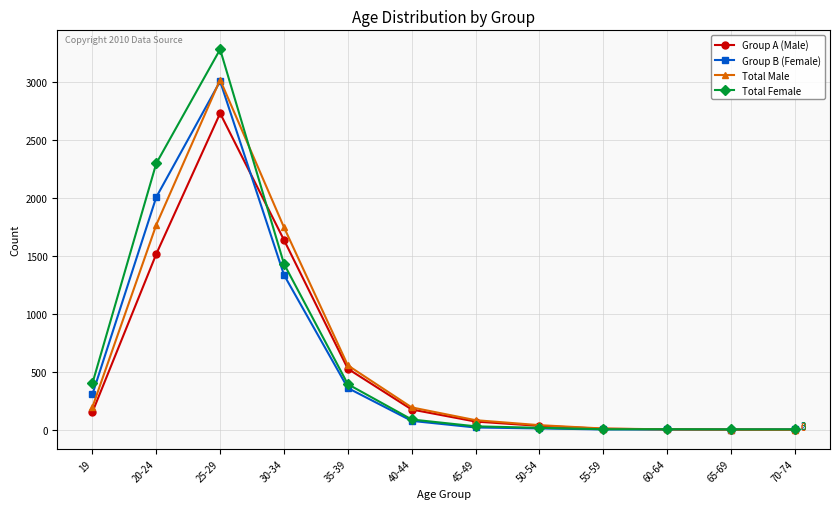

List the series in order of their overall mean, highest first.

Total Female, Total Male, Group B (Female), Group A (Male)